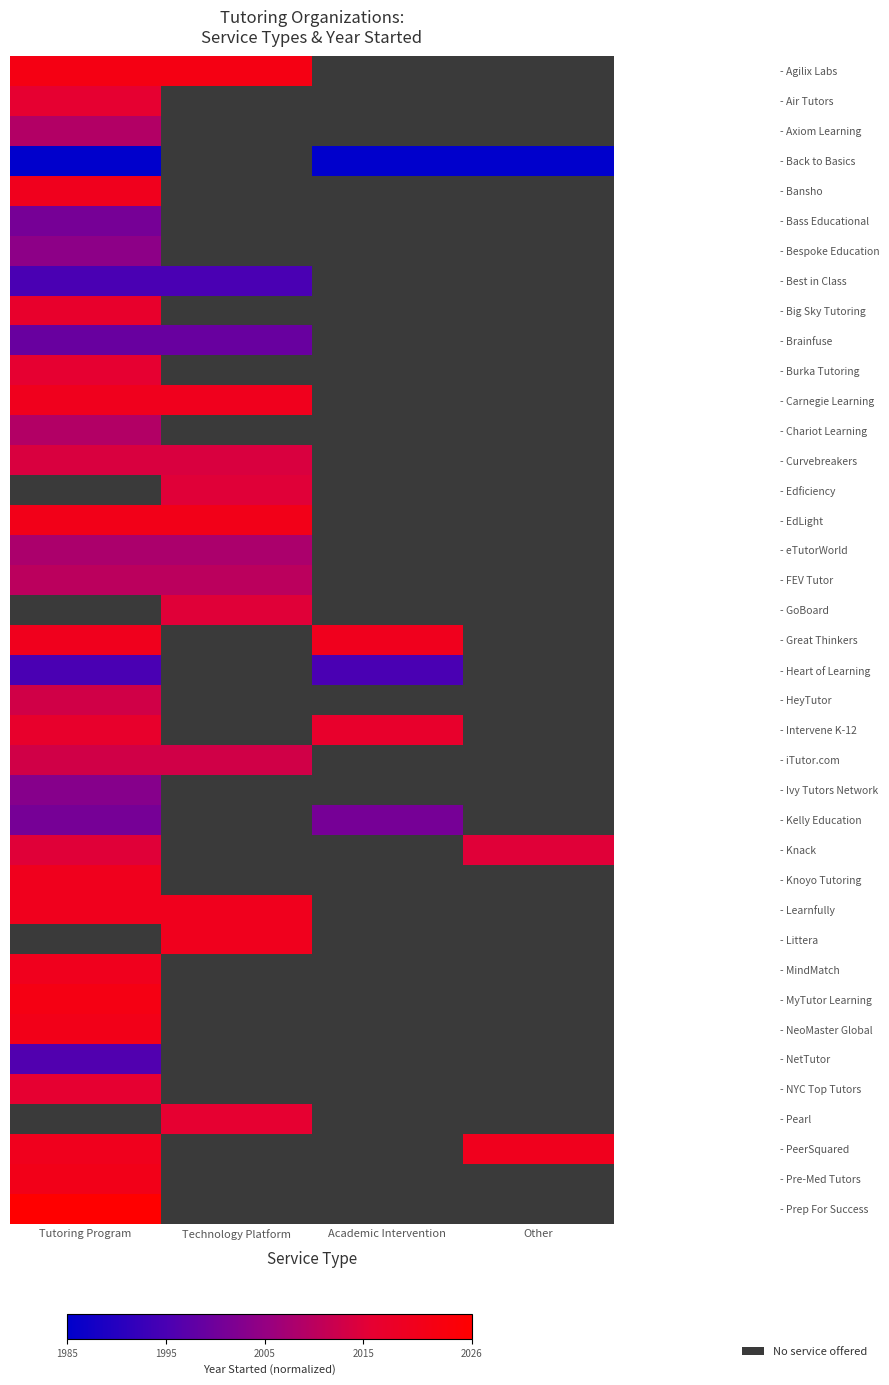

Count the number of categories in the chart.

4